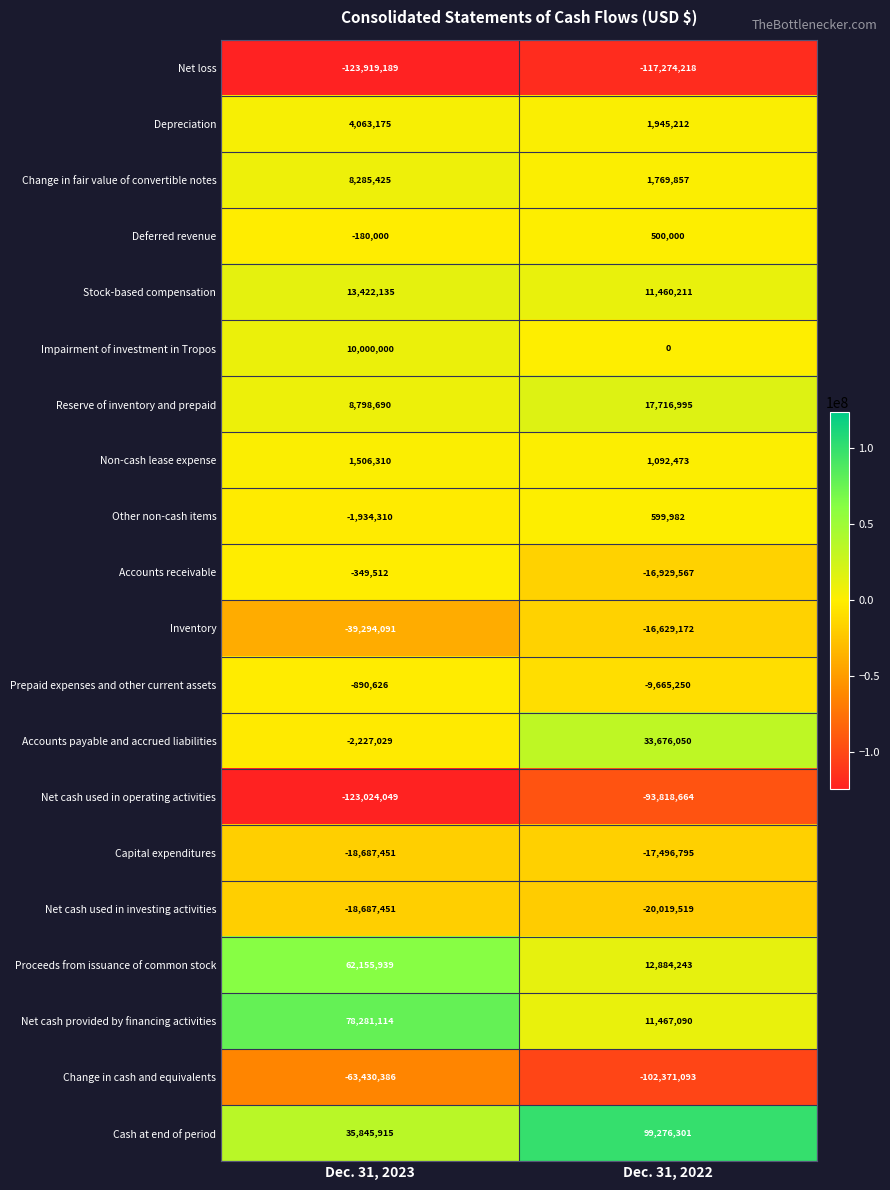

What is the minimum value shown in the chart?

-123919189